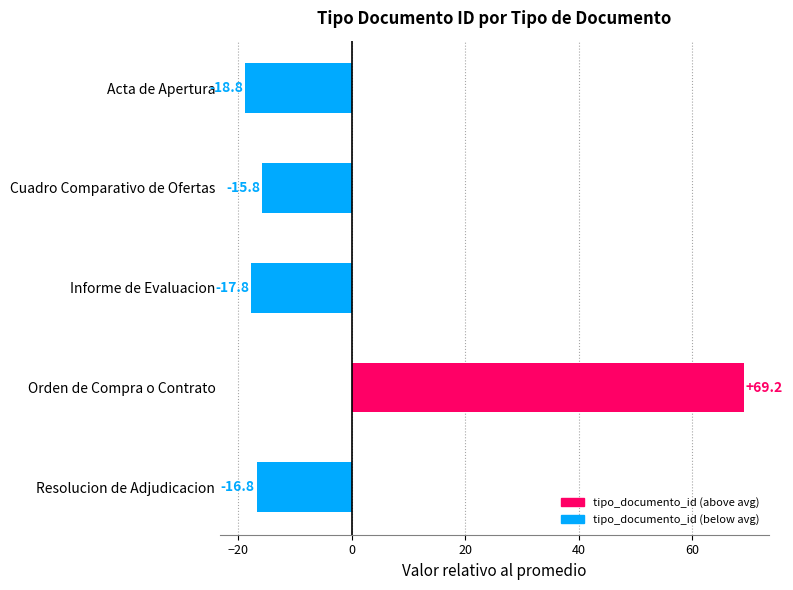

How many values exceed -16?

2